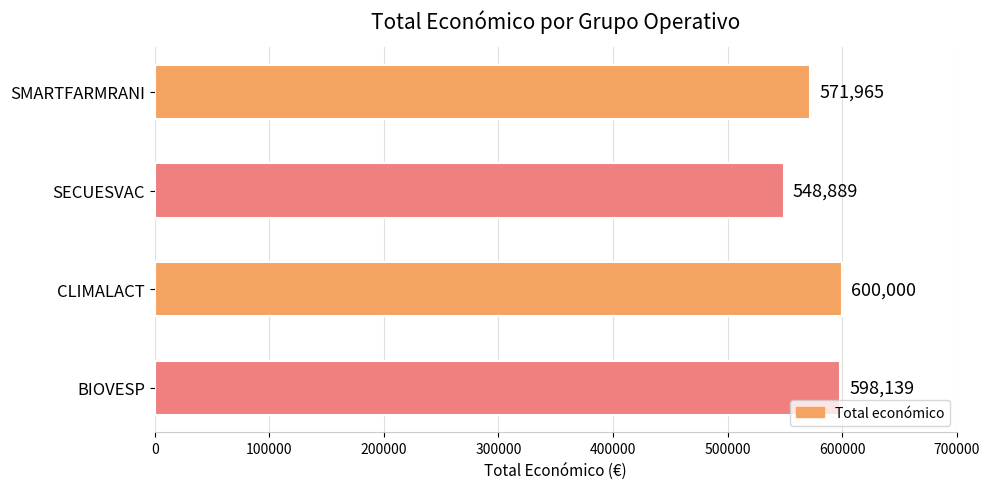

How many distinct data groups are displayed?

1